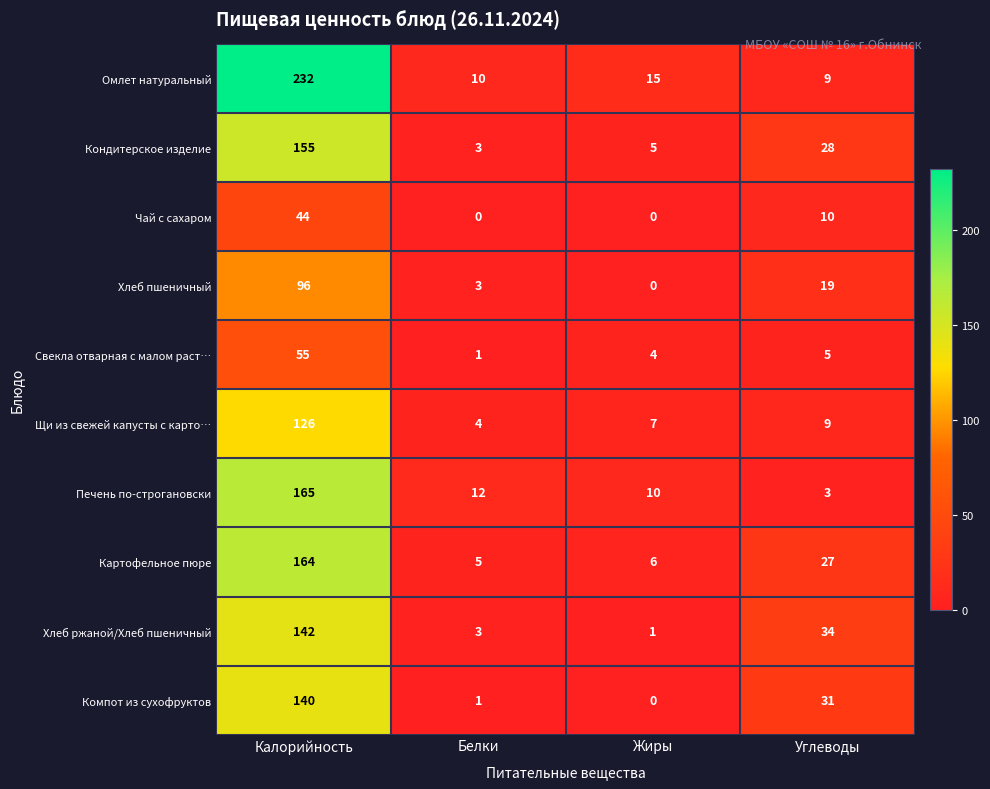

How many values in Хлеб пшеничный are above zero?

3